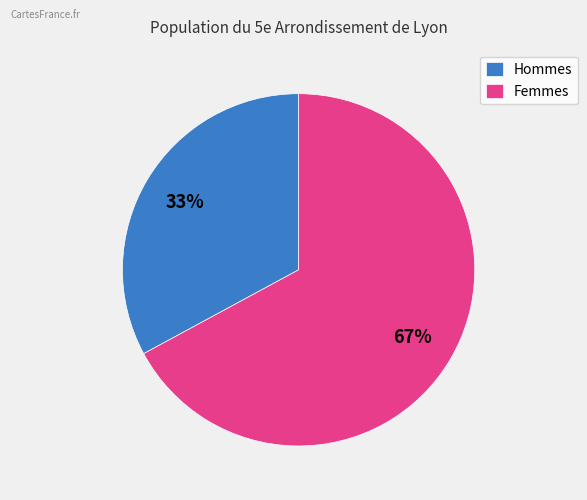

To the nearest percent, what portion does Hommes represent?

33%